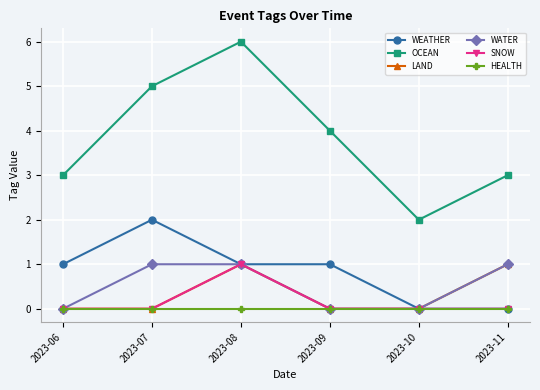

At which category does the chart reach its peak across all series?

2023-08